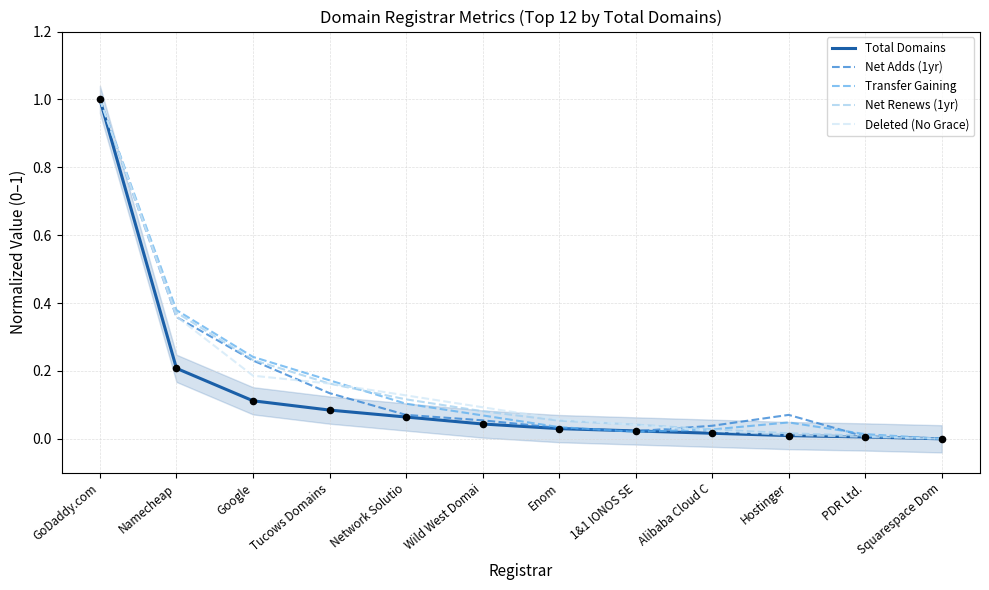

Which series has the largest Y range (max minus min)?

Total Domains